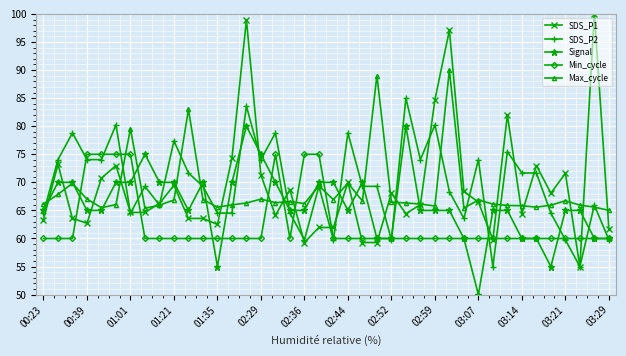

What is the value of the SDS_P1 point at the 12th from the left?

63.6